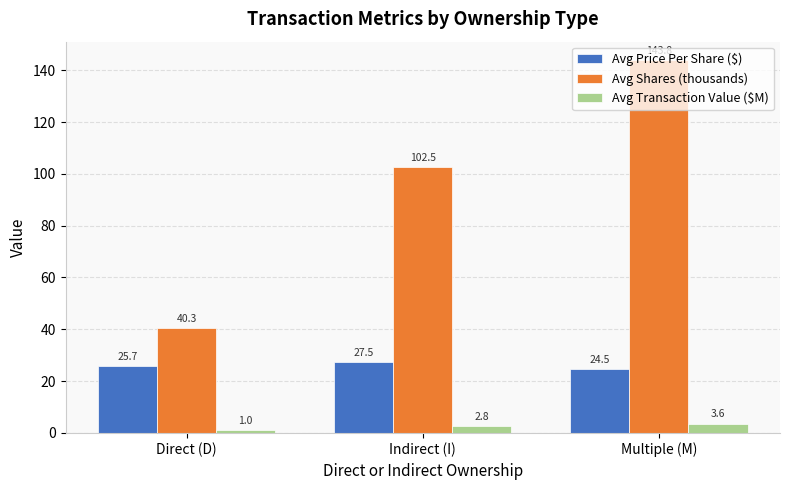

Is the value of Avg Price Per Share ($) at Direct (D) greater than the value of Avg Shares (thousands) at Indirect (I)?

No